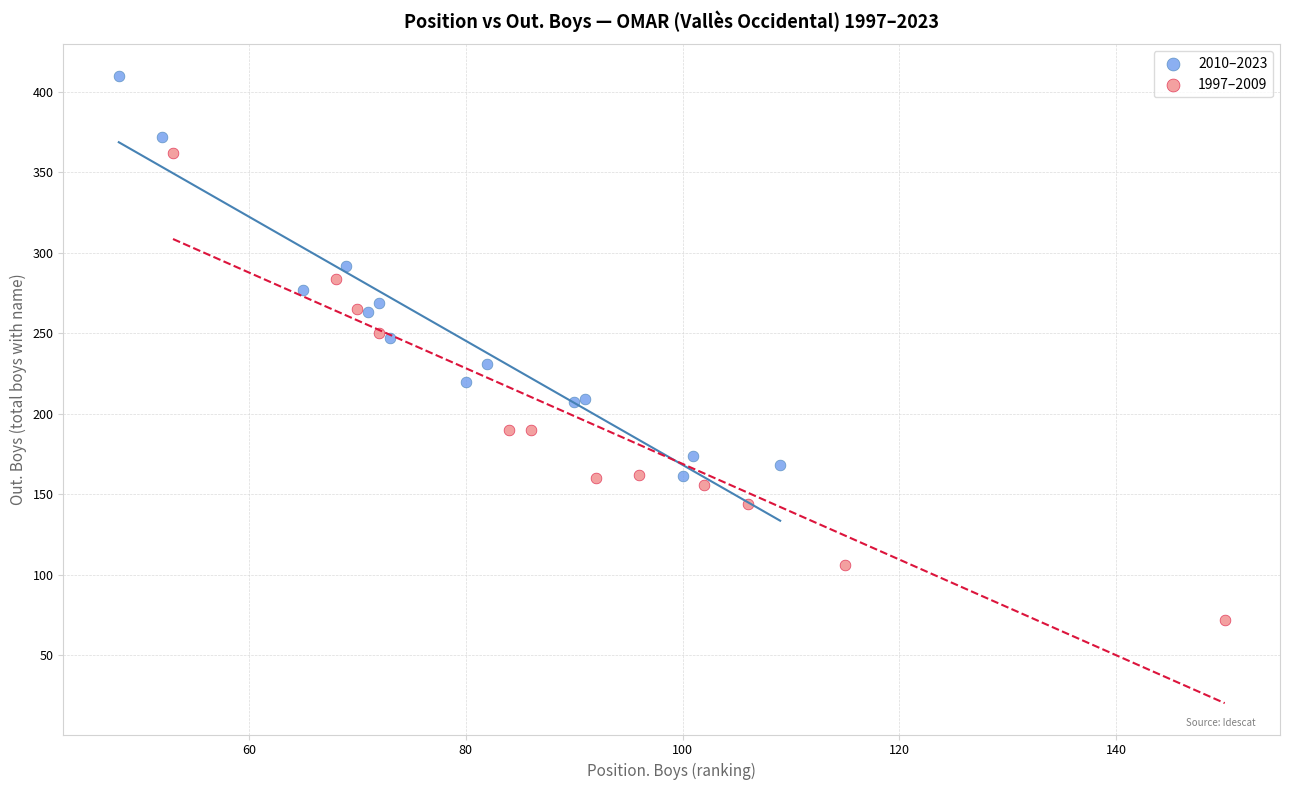

Which series contains the lowest Y value?

1997–2009